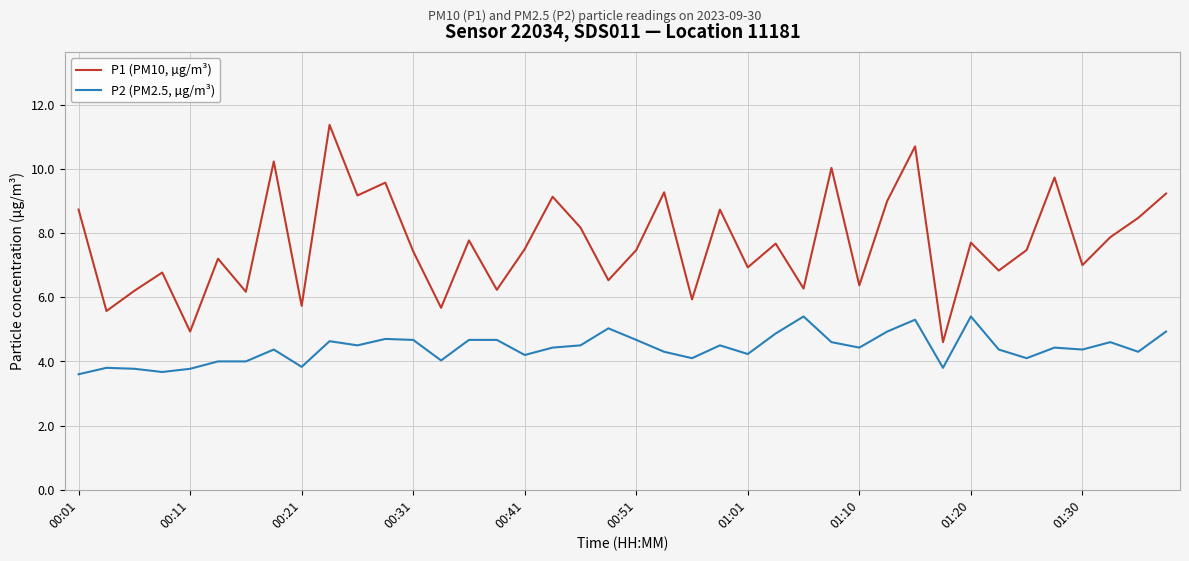

List the series in order of their overall mean, highest first.

P1 (PM10, µg/m³), P2 (PM2.5, µg/m³)